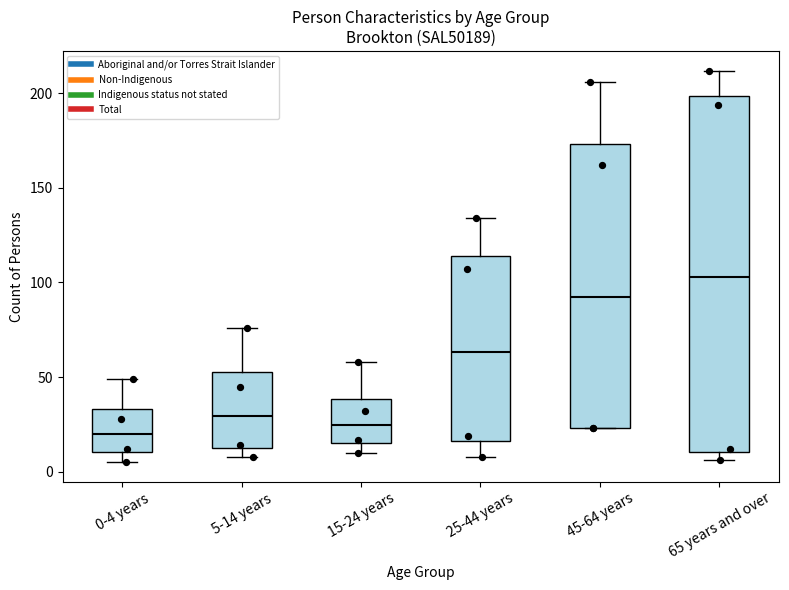

Which box is the tallest, from its lower edge to its upper edge?

65 years and over